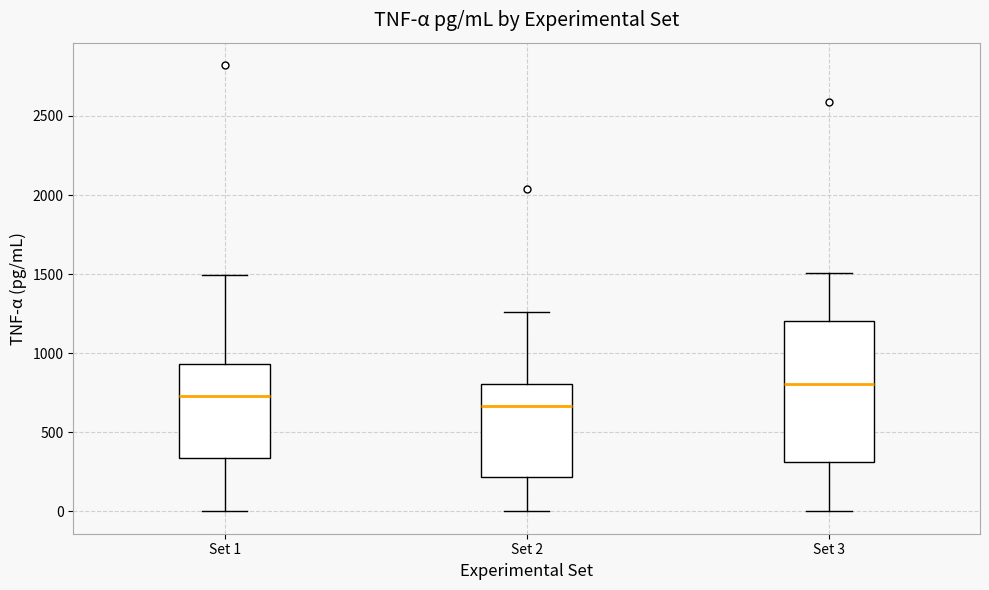

Reading left to right, read every box against the y-axis: the position of its median line, the range the box covers, and the ends of its whiskers. The values are not printed on the chart, so give them approximately, as read against the axis.

Set 1: median 750, box 350 to 950, whiskers 0 to 1500
Set 2: median 650, box 200 to 800, whiskers 0 to 1250
Set 3: median 800, box 300 to 1200, whiskers 0 to 1500